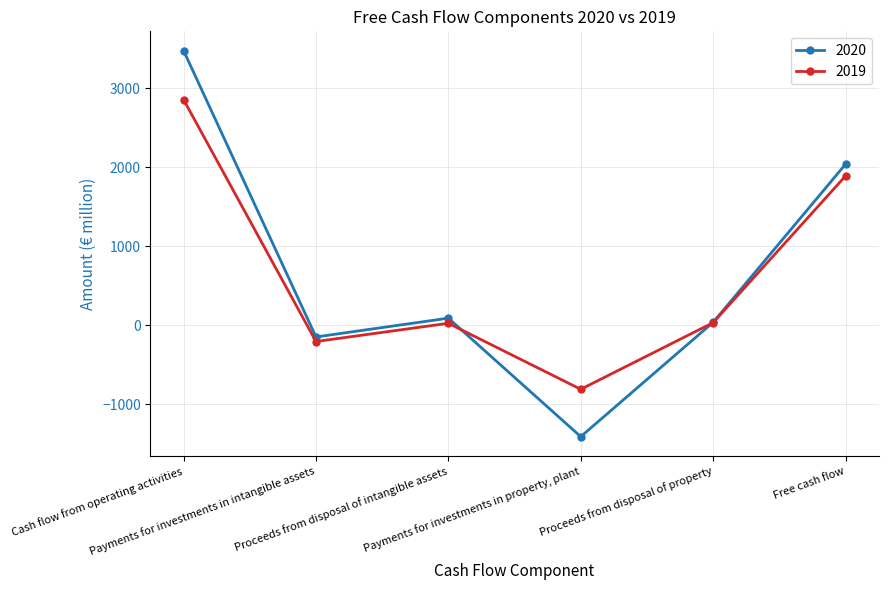

What is the difference between the highest and lowest values at Cash flow from operating activities?

621